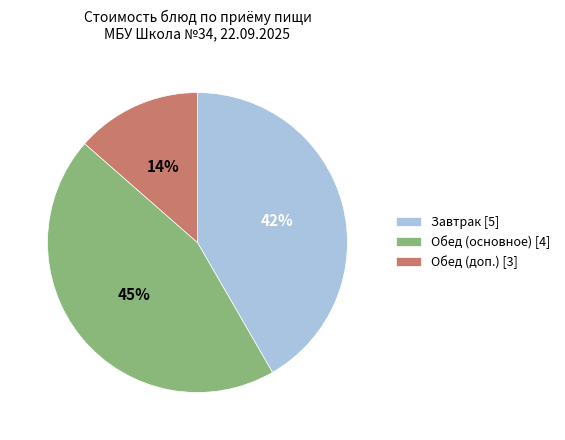

What is the largest slice in the pie chart?

Обед (основное) [4]